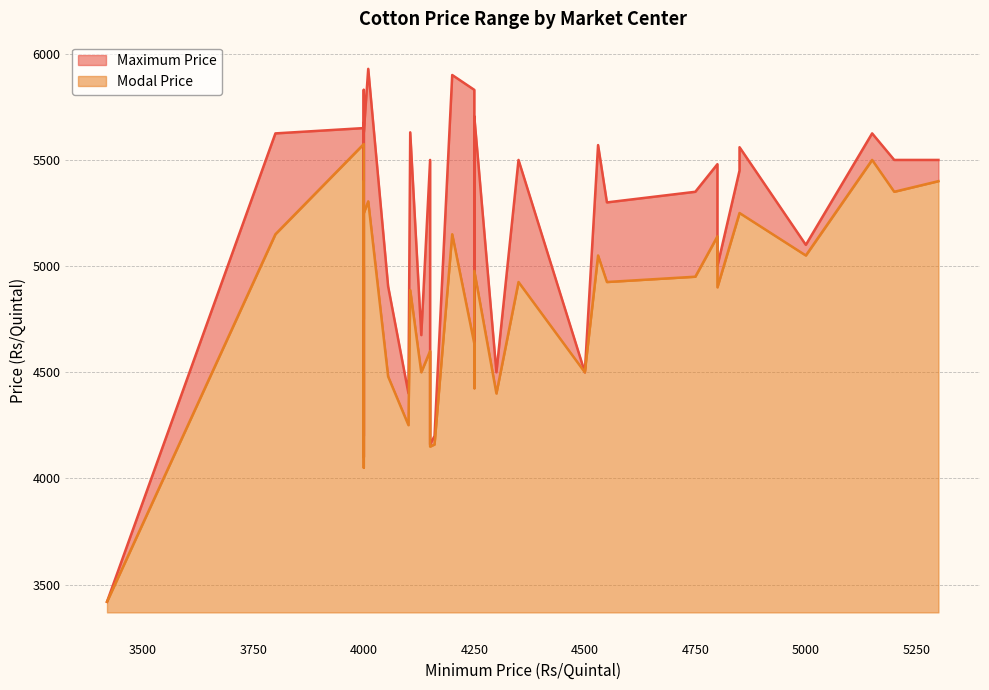

The value of Maximum Price at Bhavnagar is 5480.0. True or false?

True